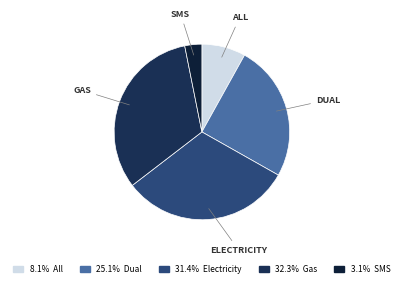

Rank the categories by value from lowest to highest.

SMS, All, Dual, Electricity, Gas